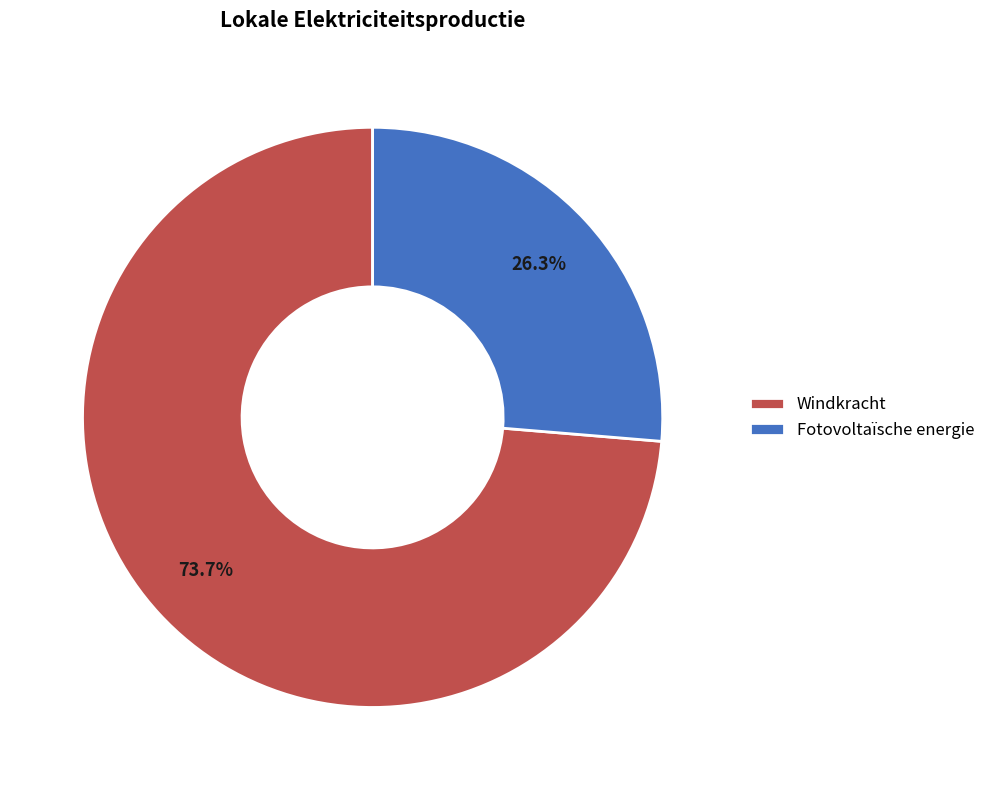

To the nearest percent, what is the combined percentage of Fotovoltaïsche energie and Windkracht?

100%